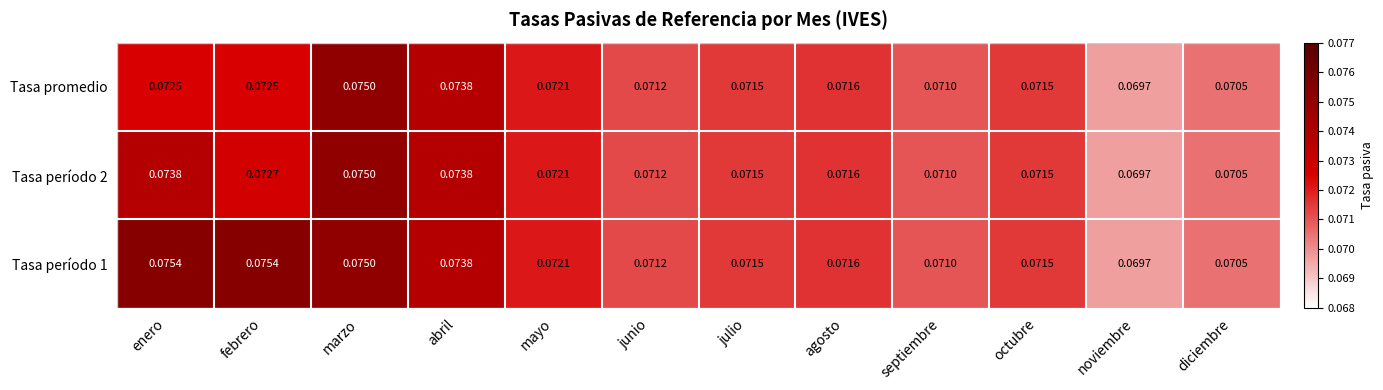

At which label is Tasa período 1 closest to 0?

noviembre